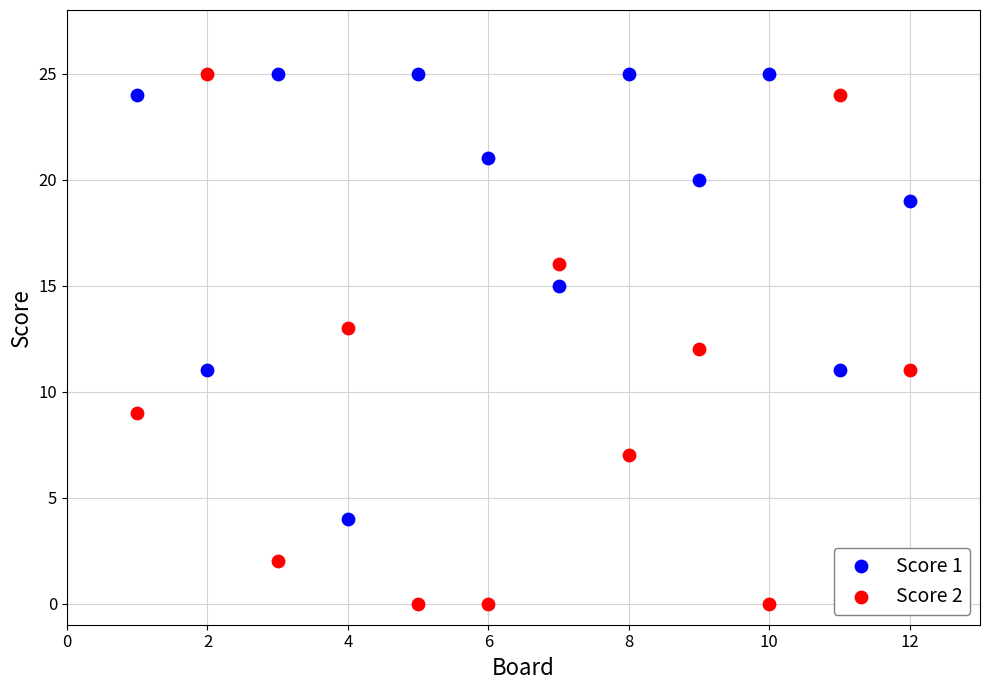

Which series contains the lowest Y value?

Score 2